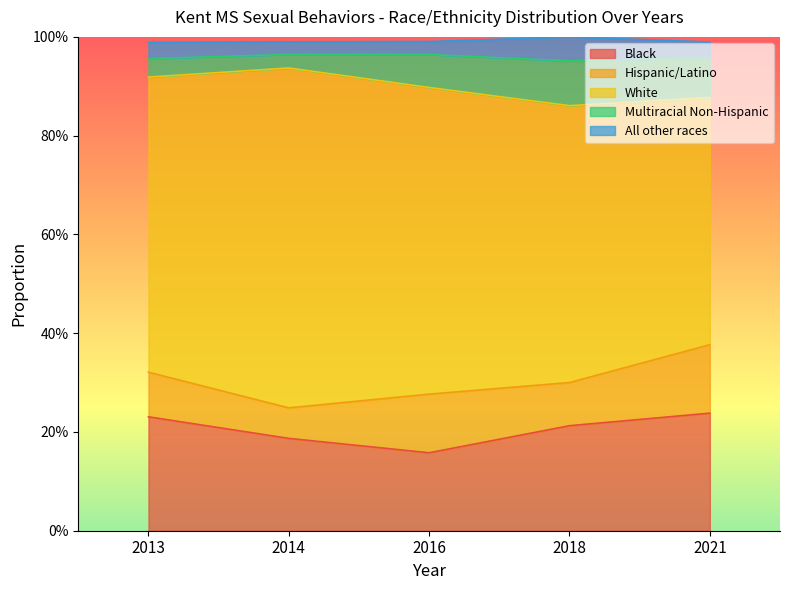

Rank the series by their maximum value, from lowest to highest.

All other races, Multiracial Non-Hispanic, Hispanic/Latino, Black, White